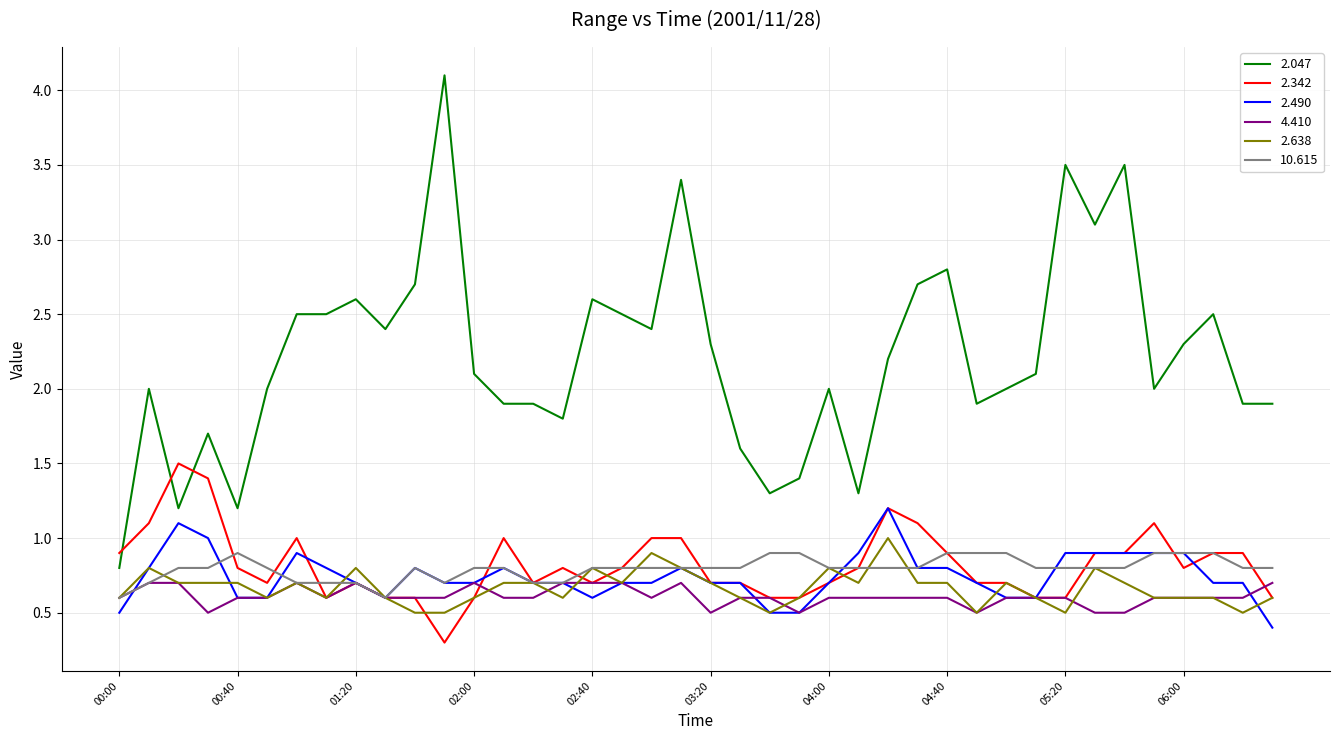

Reading left to right, extract all data points from this chart.

2.047: 0.8	2.0	1.2	1.7	1.2	2.0	2.5	2.5	2.6	2.4	2.7	4.1	2.1	1.9	1.9	1.8	2.6	2.5	2.4	3.4	2.3	1.6	1.3	1.4	2.0	1.3	2.2	2.7	2.8	1.9	2.0	2.1	3.5	3.1	3.5	2.0	2.3	2.5	1.9	1.9
2.342: 0.9	1.1	1.5	1.4	0.8	0.7	1.0	0.6	0.7	0.6	0.6	0.3	0.6	1.0	0.7	0.8	0.7	0.8	1.0	1.0	0.7	0.7	0.6	0.6	0.7	0.8	1.2	1.1	0.9	0.7	0.7	0.6	0.6	0.9	0.9	1.1	0.8	0.9	0.9	0.6
2.490: 0.5	0.8	1.1	1.0	0.6	0.6	0.9	0.8	0.7	0.6	0.8	0.7	0.7	0.8	0.7	0.7	0.6	0.7	0.7	0.8	0.7	0.7	0.5	0.5	0.7	0.9	1.2	0.8	0.8	0.7	0.6	0.6	0.9	0.9	0.9	0.9	0.9	0.7	0.7	0.4
4.410: 0.6	0.7	0.7	0.5	0.6	0.6	0.7	0.6	0.7	0.6	0.6	0.6	0.7	0.6	0.6	0.7	0.7	0.7	0.6	0.7	0.5	0.6	0.6	0.5	0.6	0.6	0.6	0.6	0.6	0.5	0.6	0.6	0.6	0.5	0.5	0.6	0.6	0.6	0.6	0.7
2.638: 0.6	0.8	0.7	0.7	0.7	0.6	0.7	0.6	0.8	0.6	0.5	0.5	0.6	0.7	0.7	0.6	0.8	0.7	0.9	0.8	0.7	0.6	0.5	0.6	0.8	0.7	1.0	0.7	0.7	0.5	0.7	0.6	0.5	0.8	0.7	0.6	0.6	0.6	0.5	0.6
10.615: 0.6	0.7	0.8	0.8	0.9	0.8	0.7	0.7	0.7	0.6	0.8	0.7	0.8	0.8	0.7	0.7	0.8	0.8	0.8	0.8	0.8	0.8	0.9	0.9	0.8	0.8	0.8	0.8	0.9	0.9	0.9	0.8	0.8	0.8	0.8	0.9	0.9	0.9	0.8	0.8